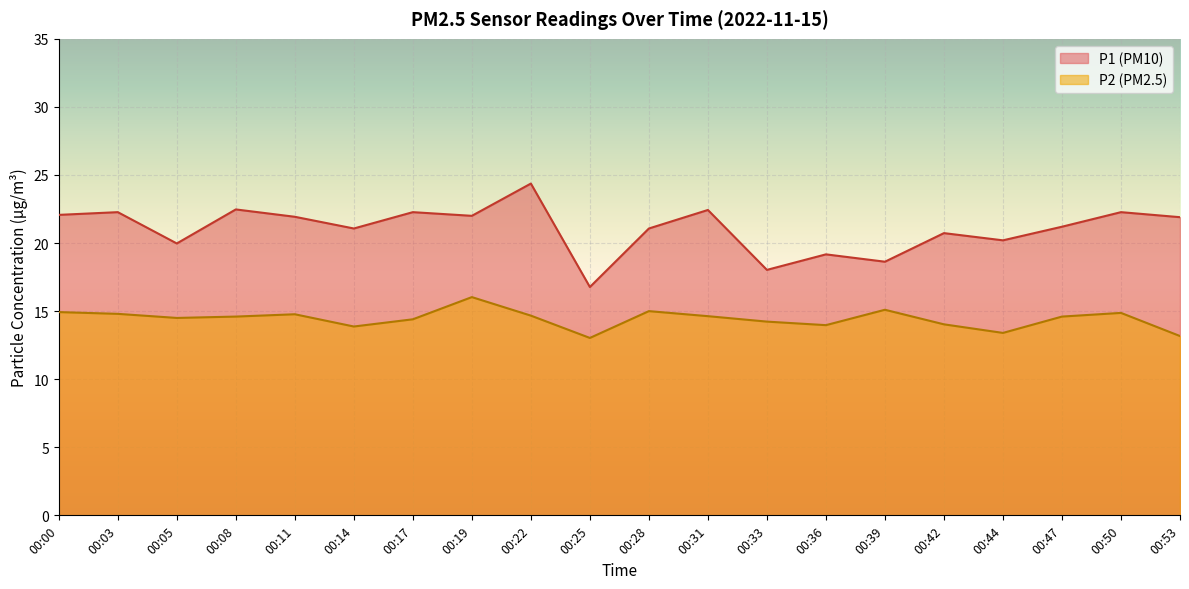

Rank the series by their average value, from highest to lowest.

P1 (PM10), P2 (PM2.5)